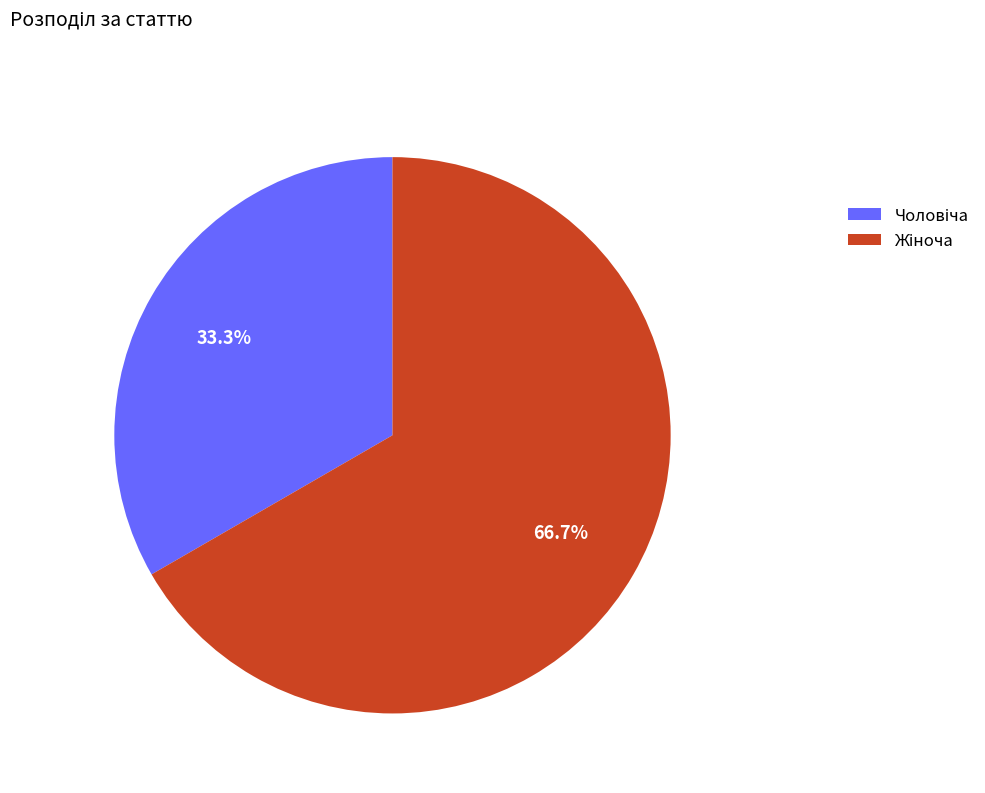

How many segments does this pie chart have?

2